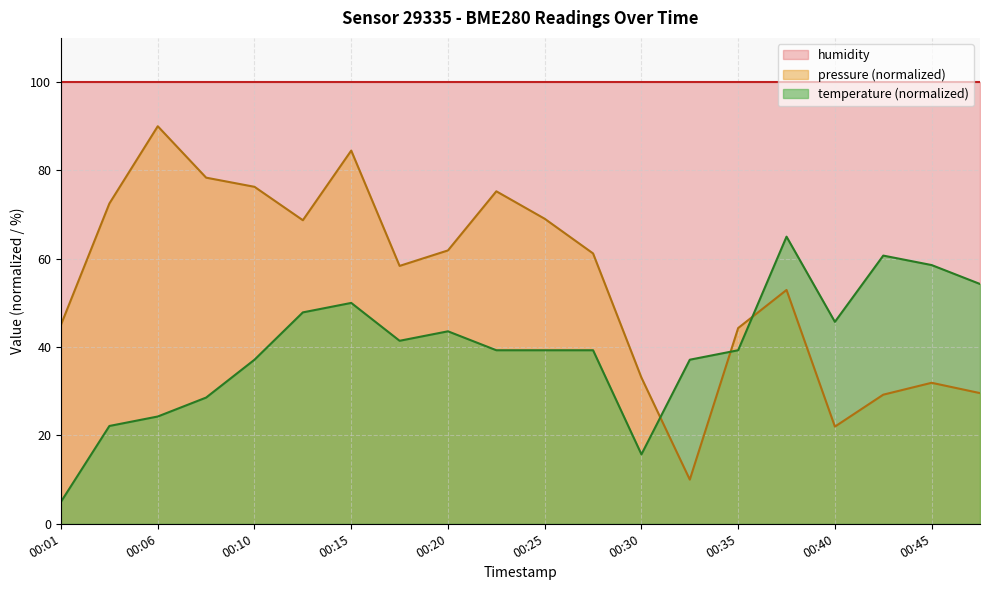

Which has a higher value, 00:35 or 00:20?

00:20